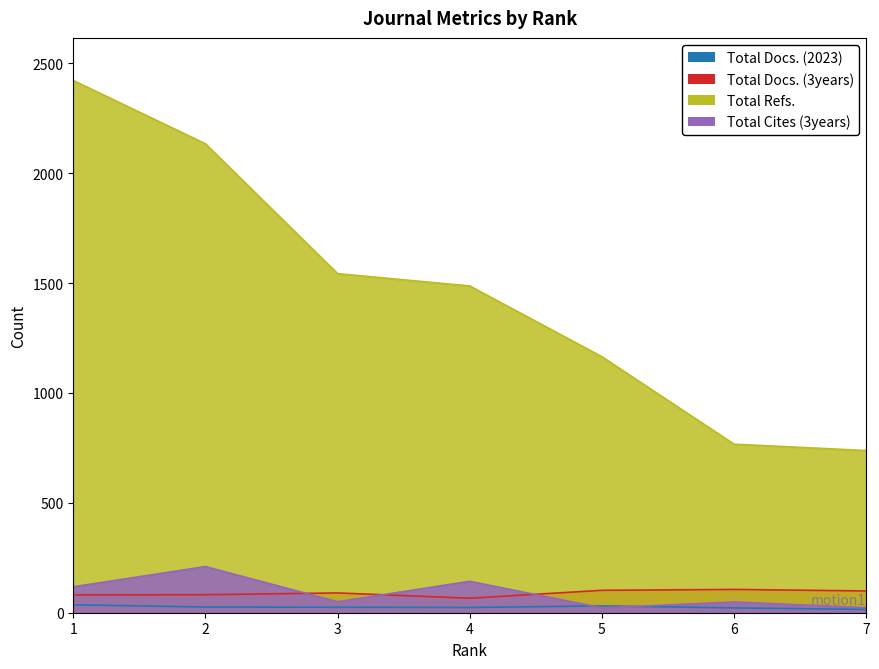

What is the maximum value for Total Cites (3years)?

210